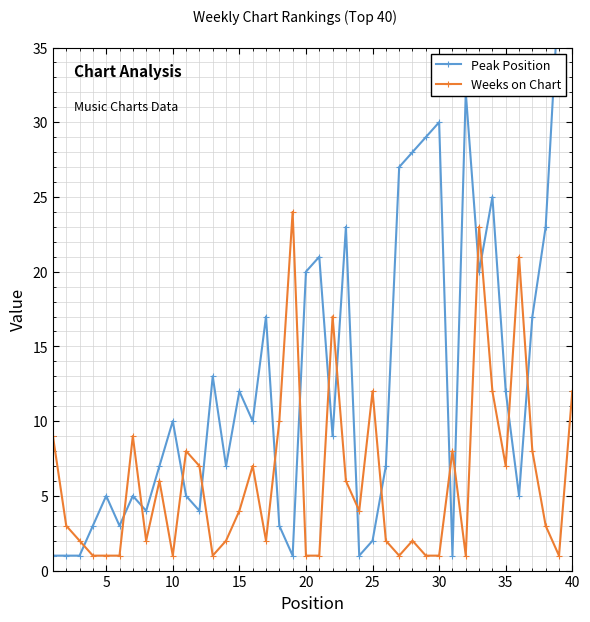

Reading left to right, what are all the values shown in this chart?

Peak Position: 1	1	1	3	5	3	5	4	7	10	5	4	13	7	12	10	17	3	1	20	21	9	23	1	2	7	27	28	29	30	1	32	20	25	12	5	17	23	39	37
Weeks on Chart: 9	3	2	1	1	1	9	2	6	1	8	7	1	2	4	7	2	10	24	1	1	17	6	4	12	2	1	2	1	1	8	1	23	12	7	21	8	3	1	12